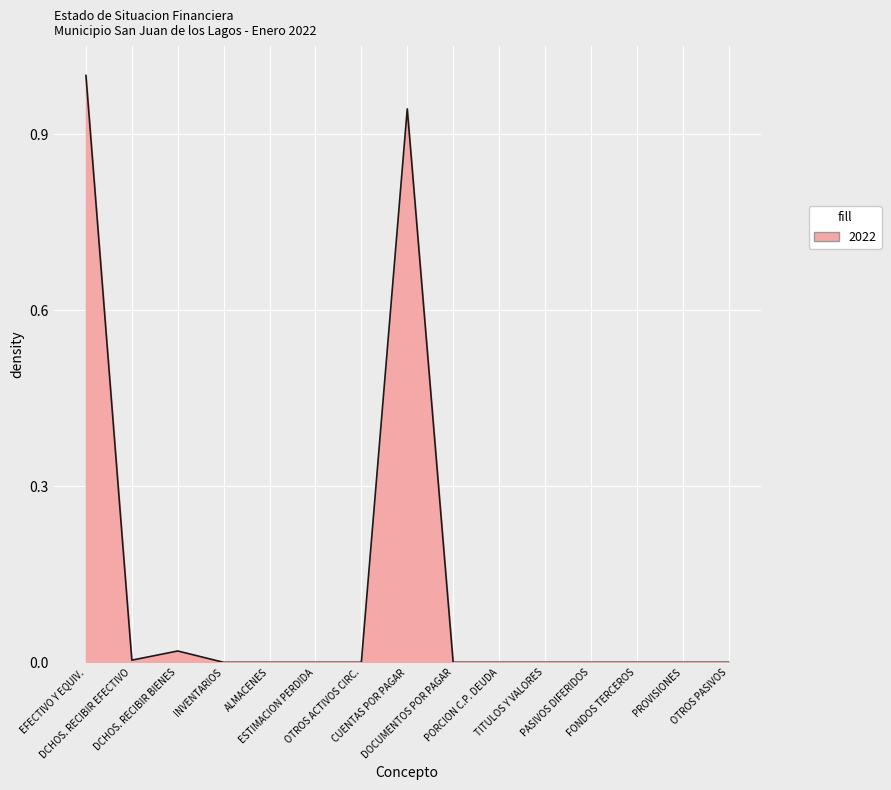

What is the difference between the maximum and minimum values?

1.0